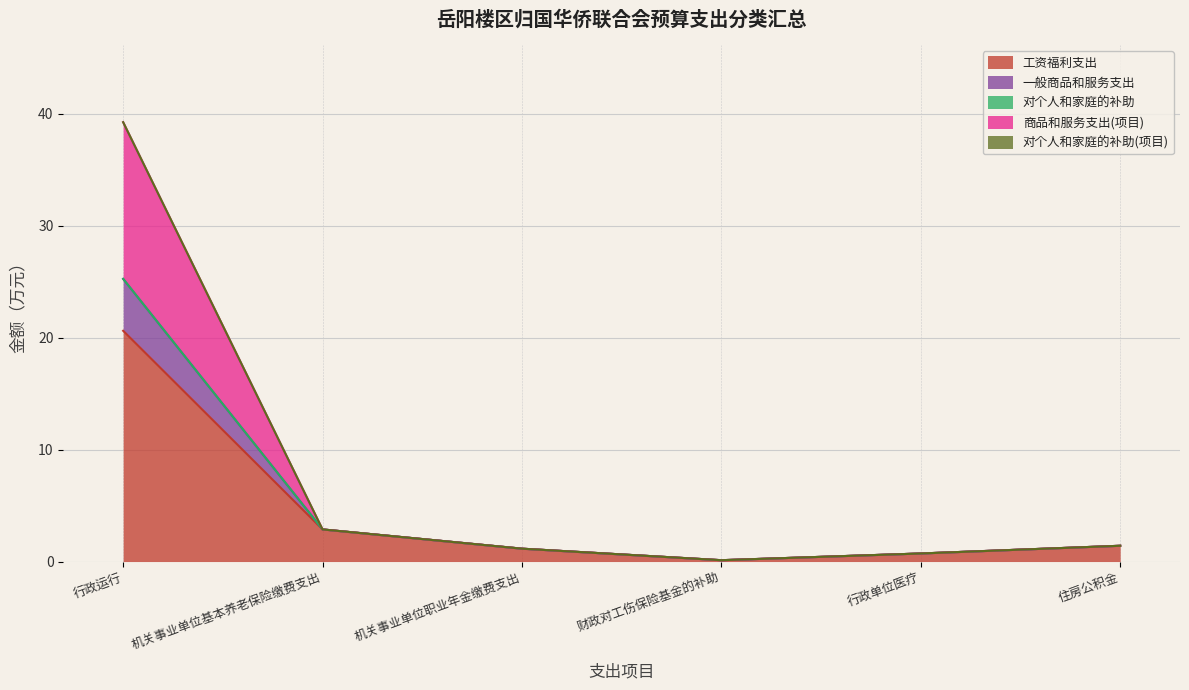

Is the value of 工资福利支出 at 财政对工伤保险基金的补助 greater than the value of 一般商品和服务支出 at 机关事业单位基本养老保险缴费支出?

No